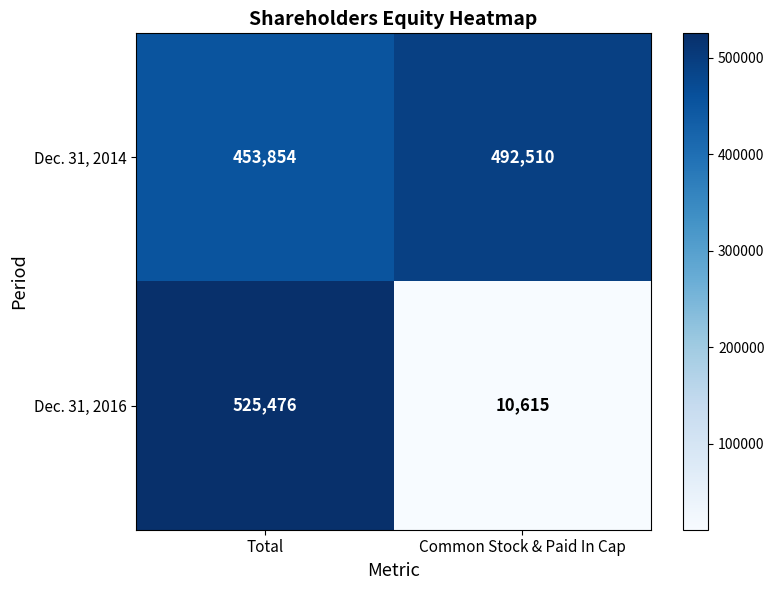

The Dec. 31, 2016 series shows 10615 at Common Stock & Paid In Cap. True or false?

True